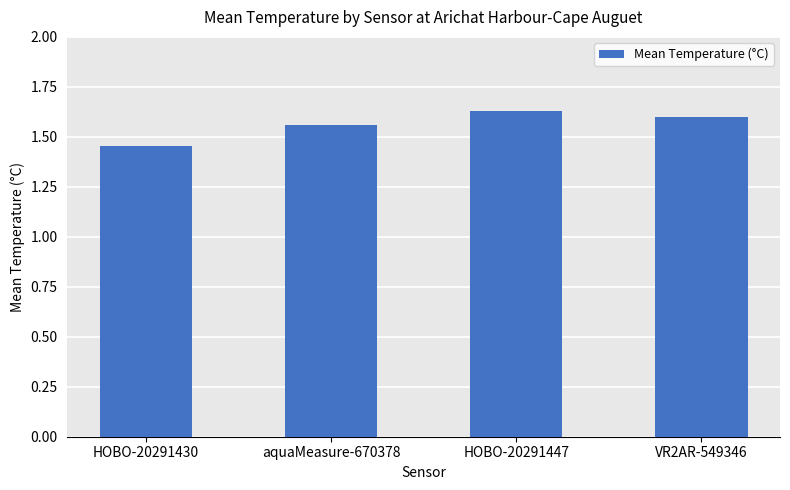

Between aquaMeasure-670378 and VR2AR-549346, which is larger?

VR2AR-549346